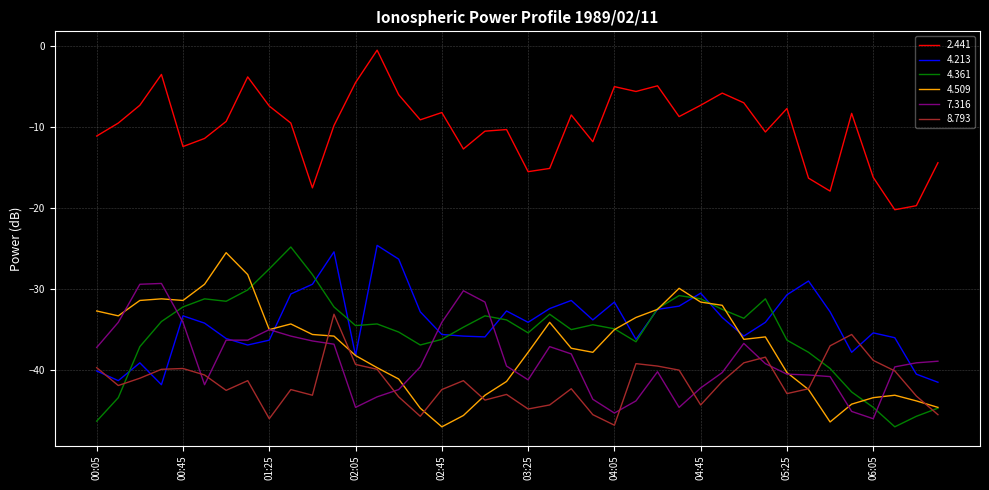

True or false: 4.213 and 2.441 cross at least once.

False